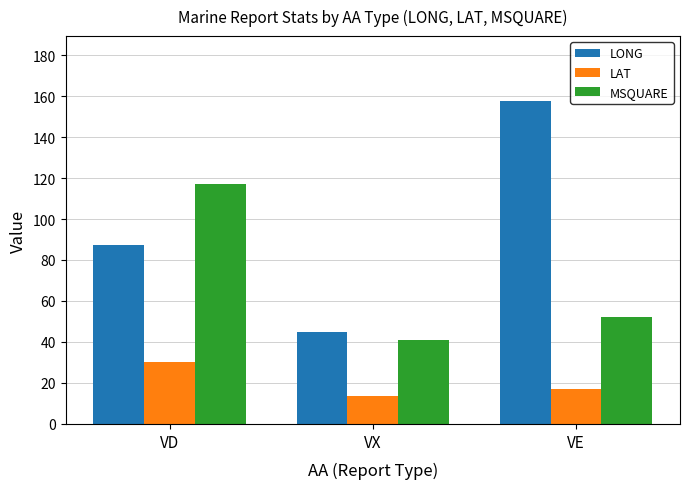

What is the approximate value of LONG at VX?

44.8